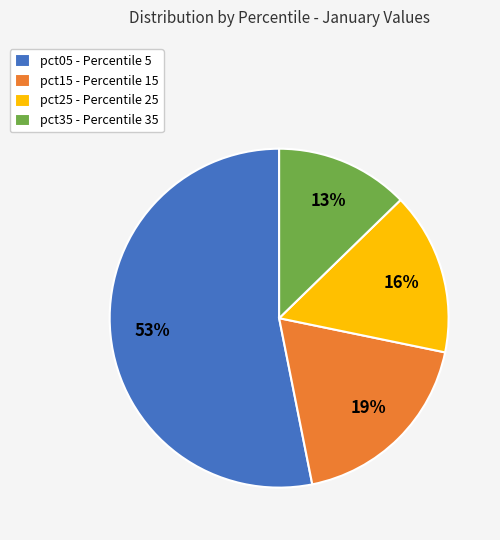

What is the ratio of the value at pct25 - Percentile 25 to the value at pct15 - Percentile 15?

0.8